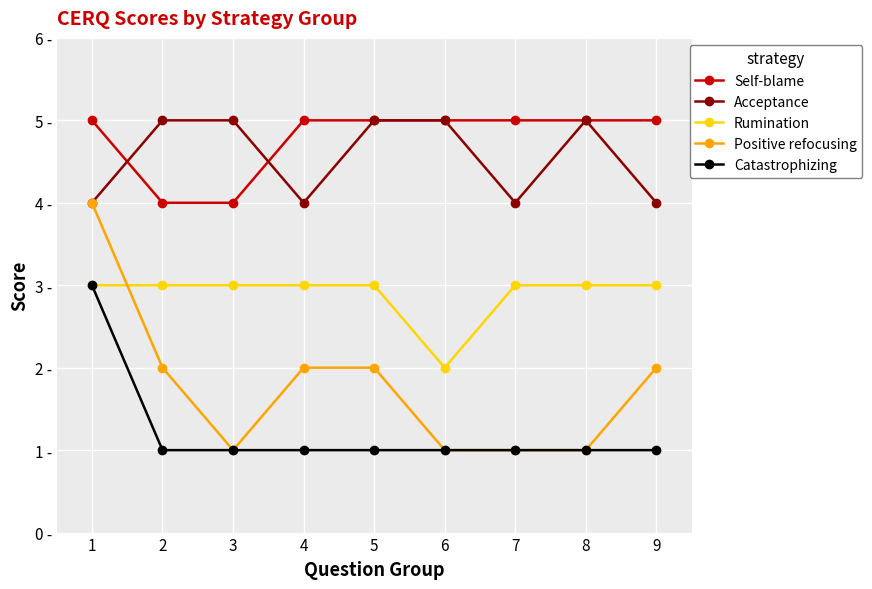

True or false: Catastrophizing has a value of 2 at 5.

False